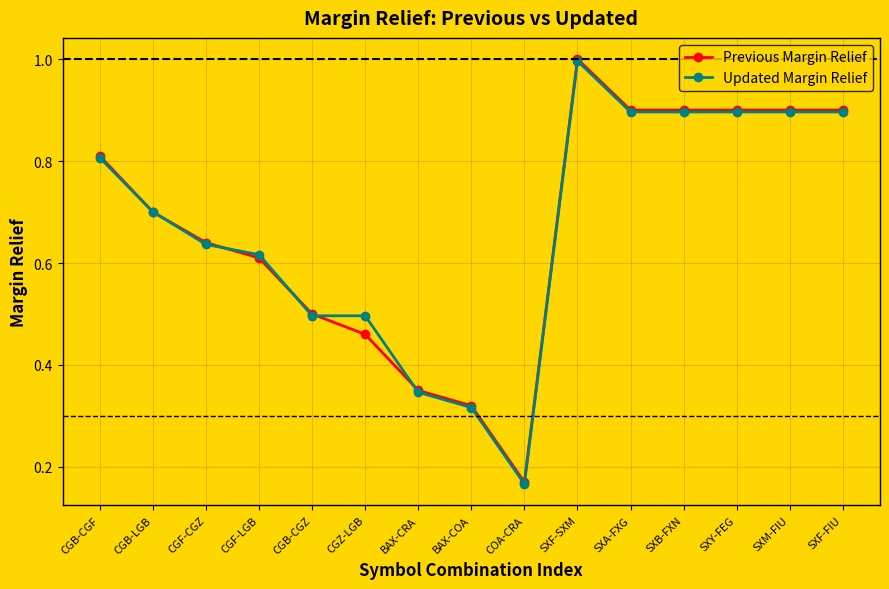

What is the difference between the maximum and second lowest values in the Previous Margin Relief series?

0.7